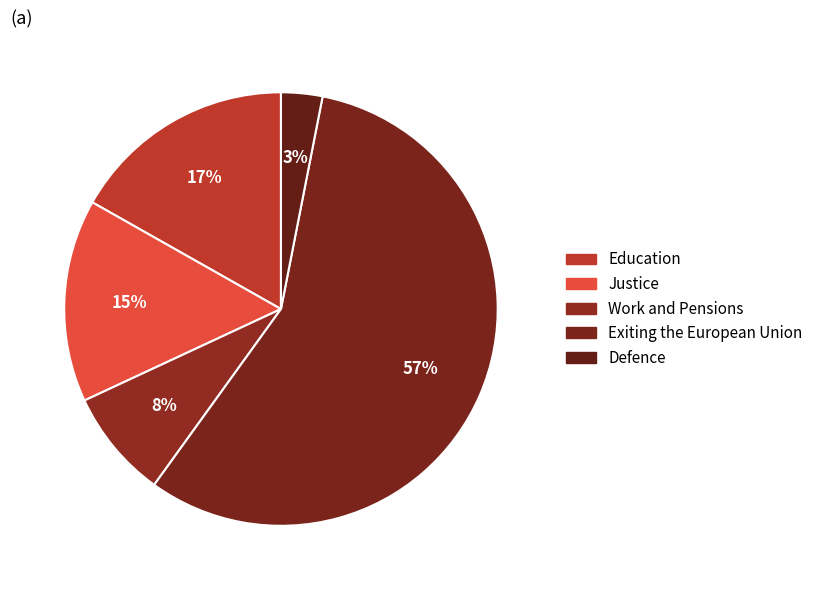

Do Exiting the European Union and Justice together represent more than half of the pie?

Yes